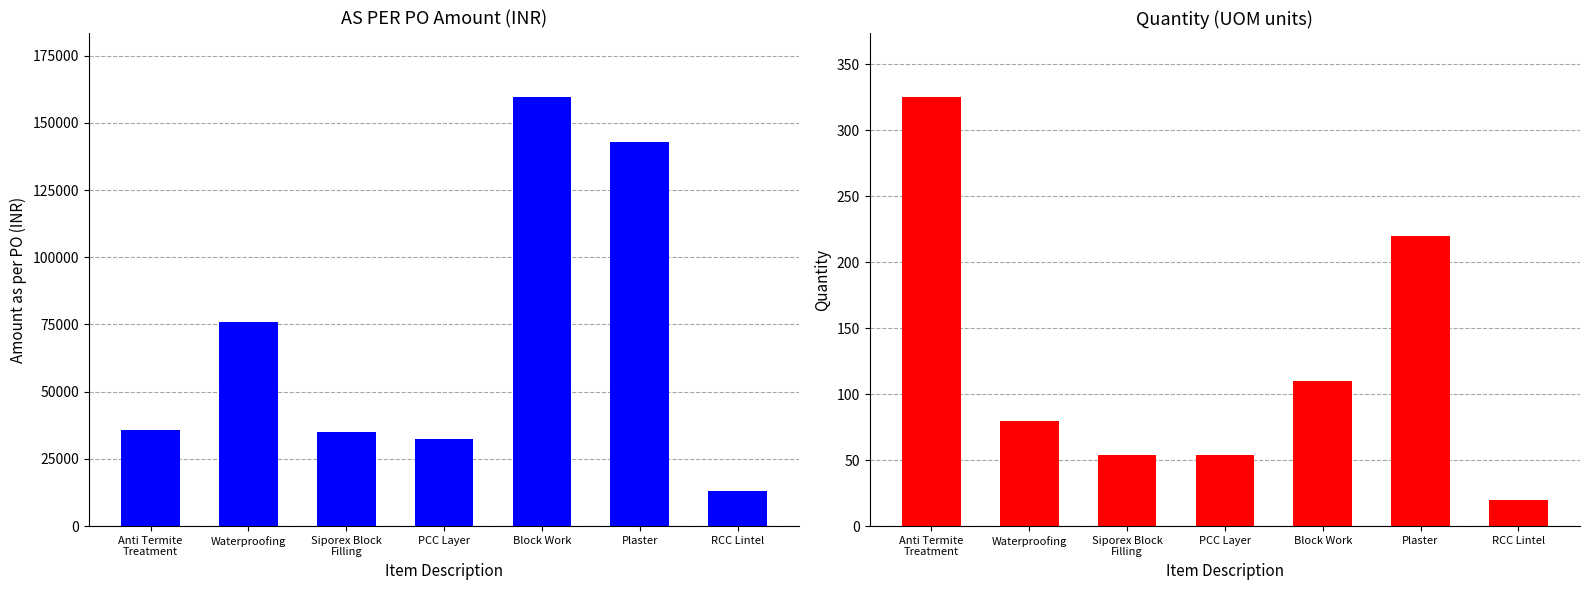

What is the difference between the maximum and minimum values in the Quantity series?

305